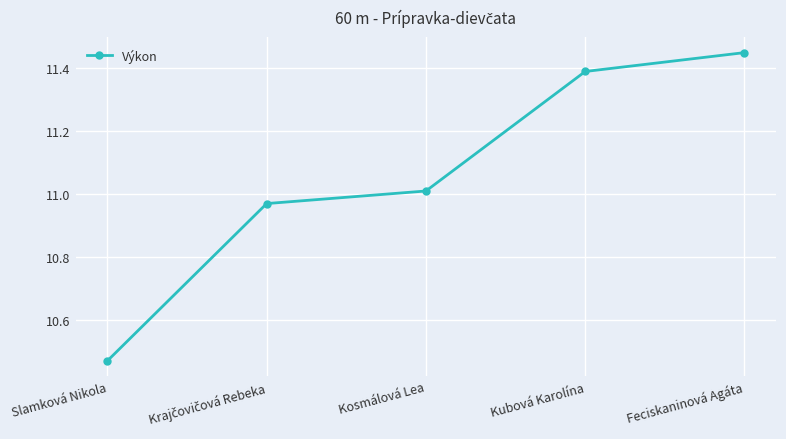

How many lines are shown in the chart?

1